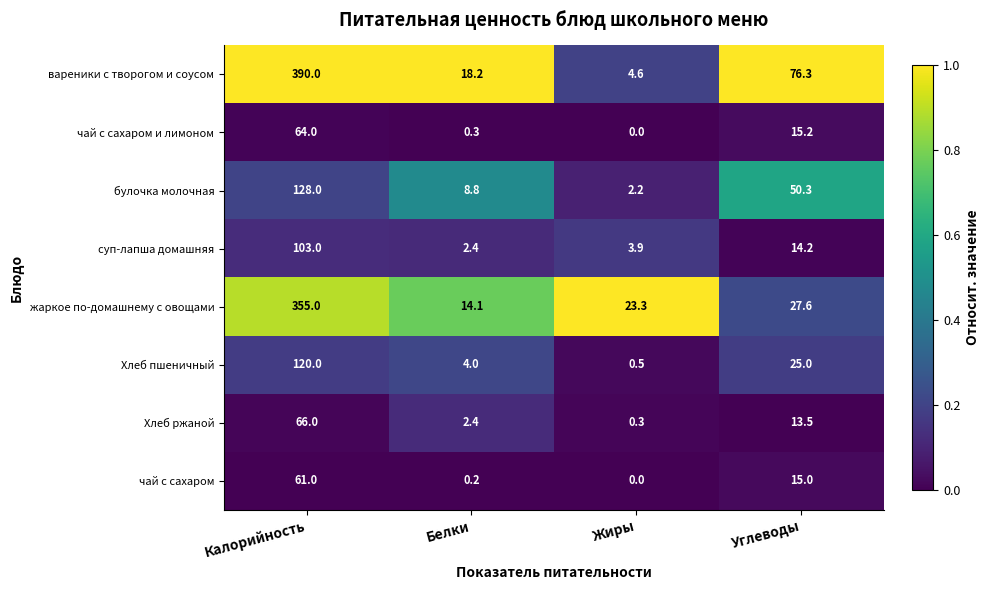

What is the difference between the жаркое по-домашнему с овощами values at Углеводы and Калорийность?

327.4